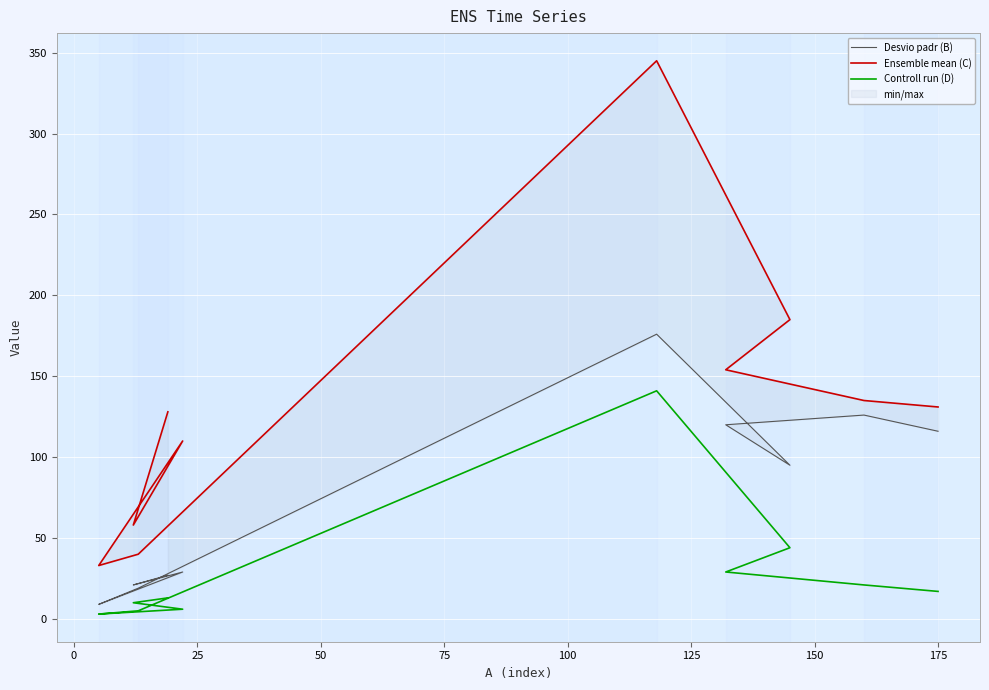

Which series has the largest total across all categories?

C